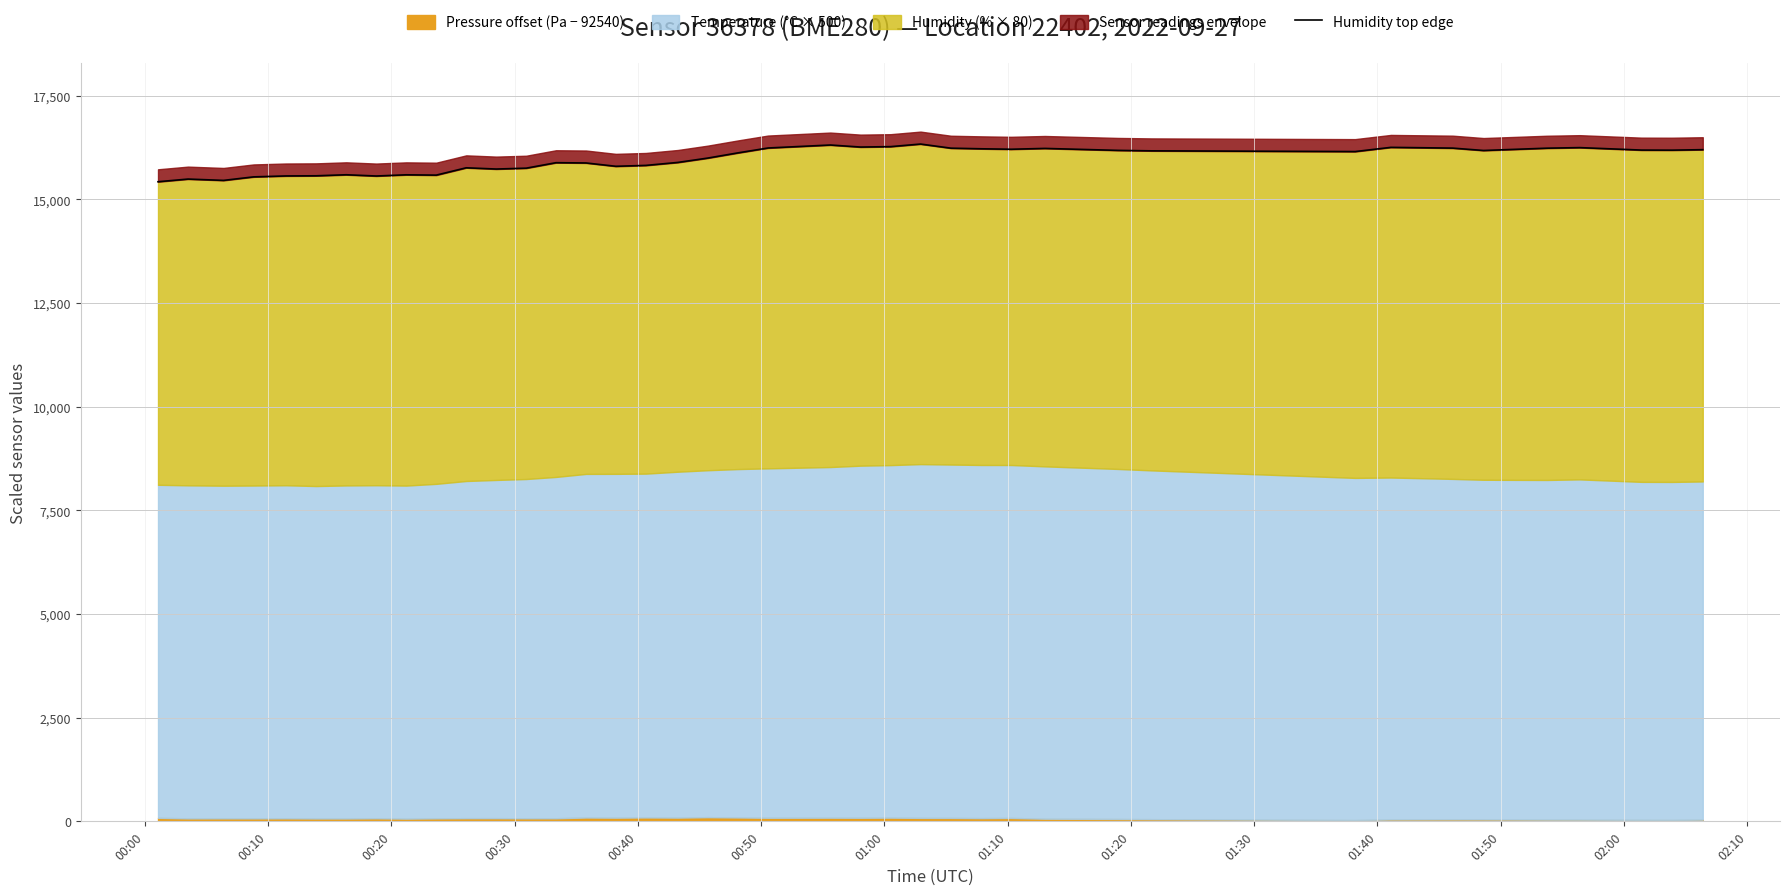

What is the maximum value shown in the chart?

16331.2